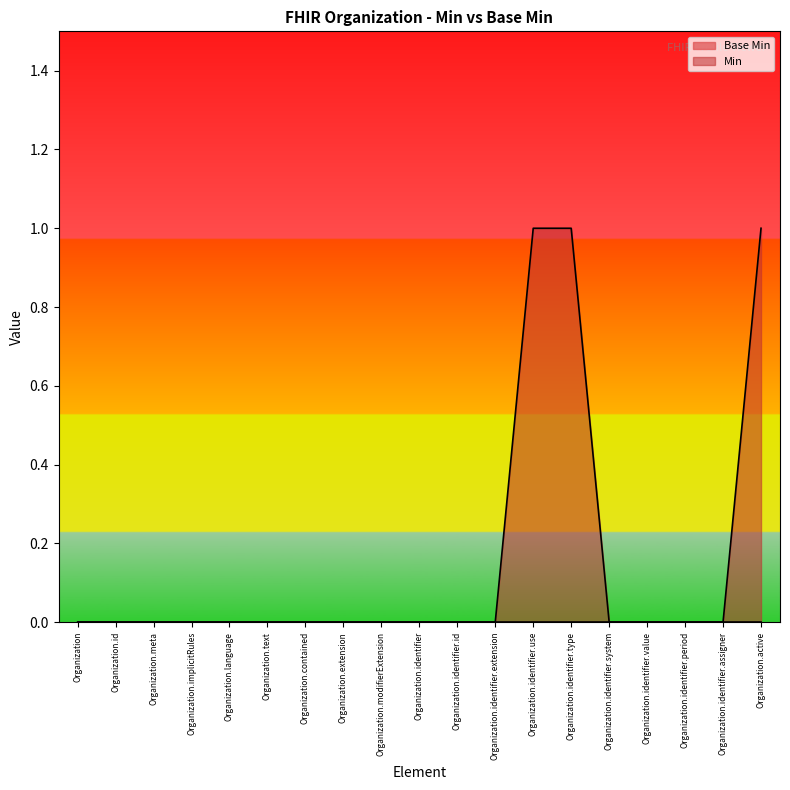

Reading left to right, what are all the values shown in this chart?

0	0	0	0	0	0	0	0	0	0	0	0	1	1	0	0	0	0	1